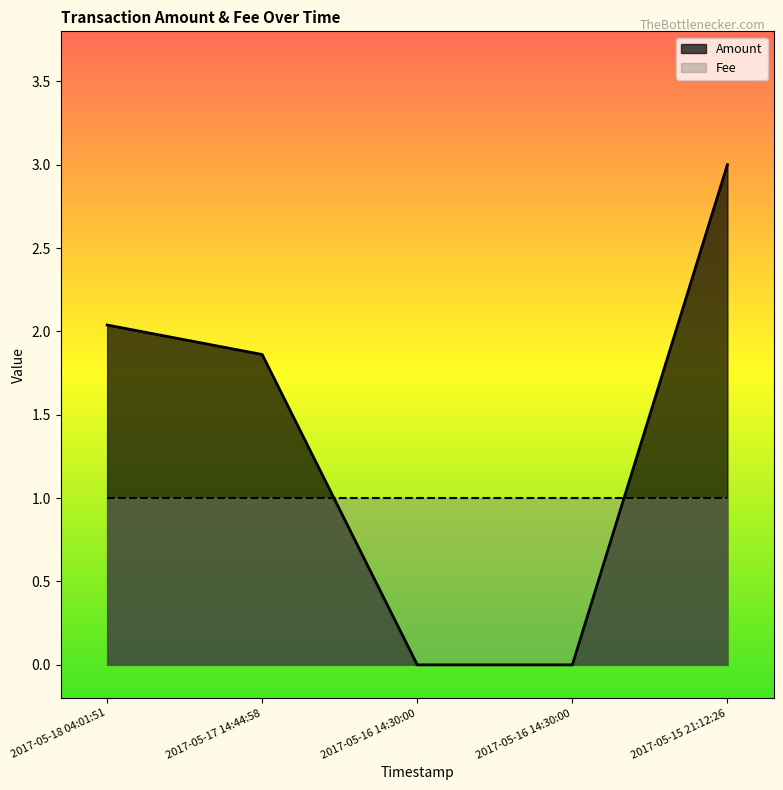

At which label does the data first exceed 1?

2017-05-18 04:01:51